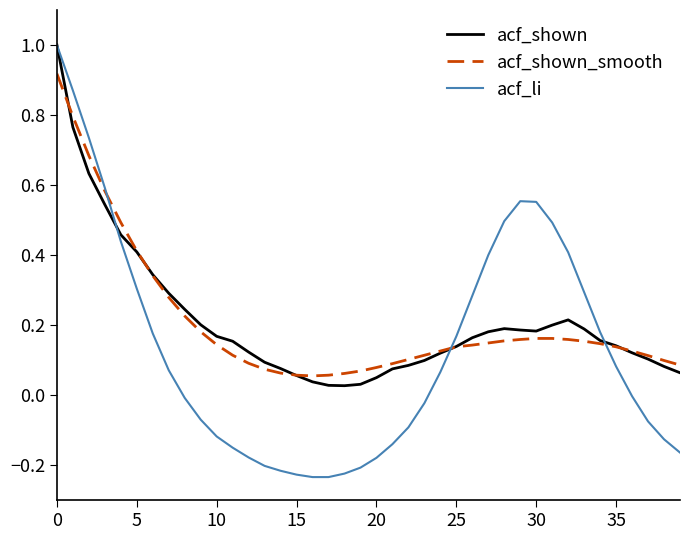

Which series has the widest spread of values?

acf_li